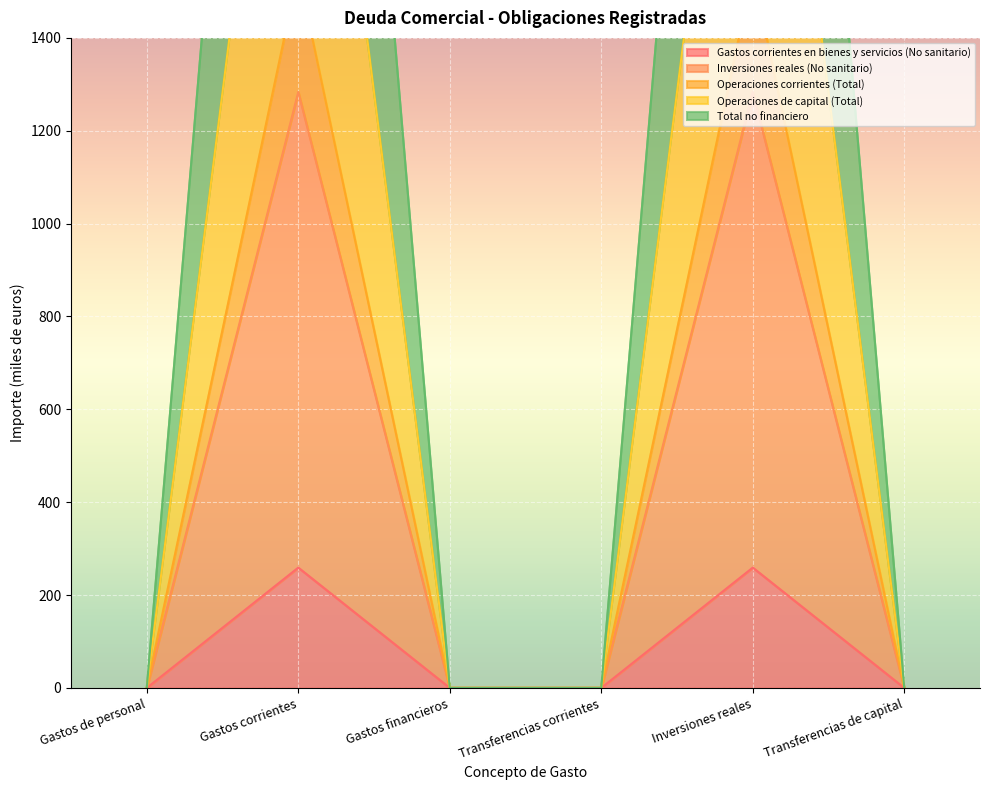

At which label does Total no financiero reach its peak?

Gastos corrientes